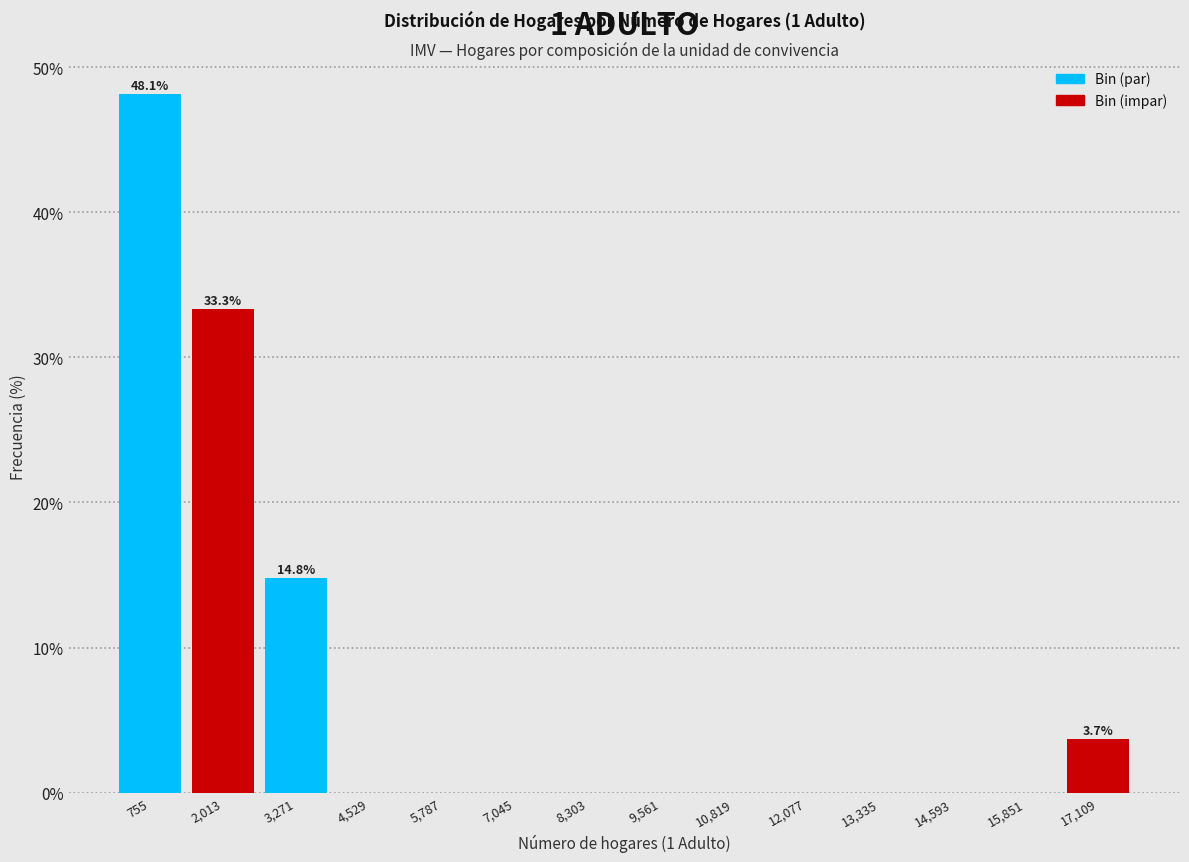

Which range on the x-axis has the tallest bar?

200 to 1400